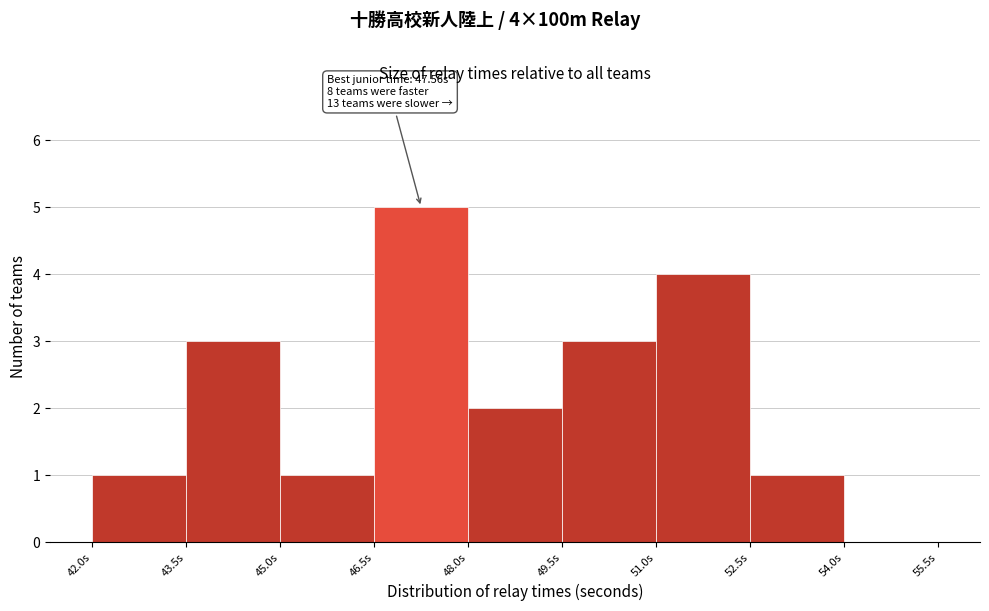

Over which range of the x-axis is the bar tallest?

46.5 to 48.0